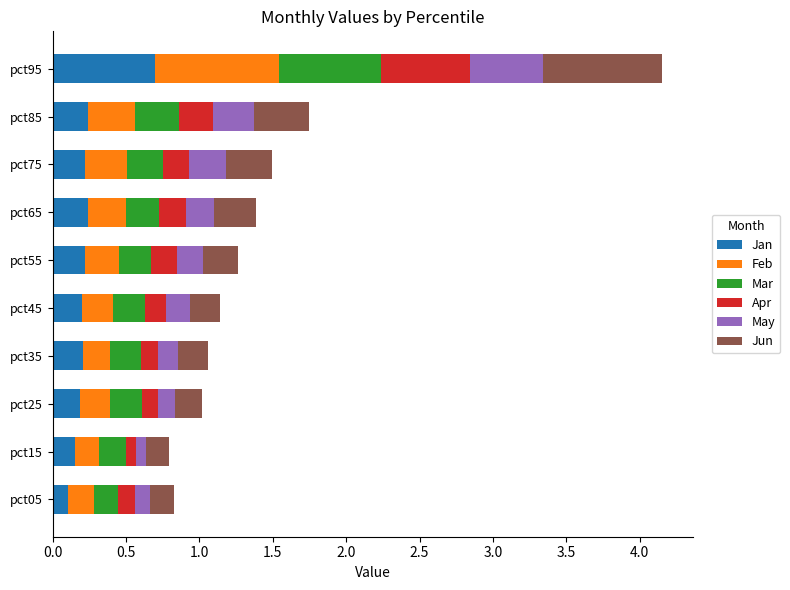

What is the sum of all Jan values?

2.5